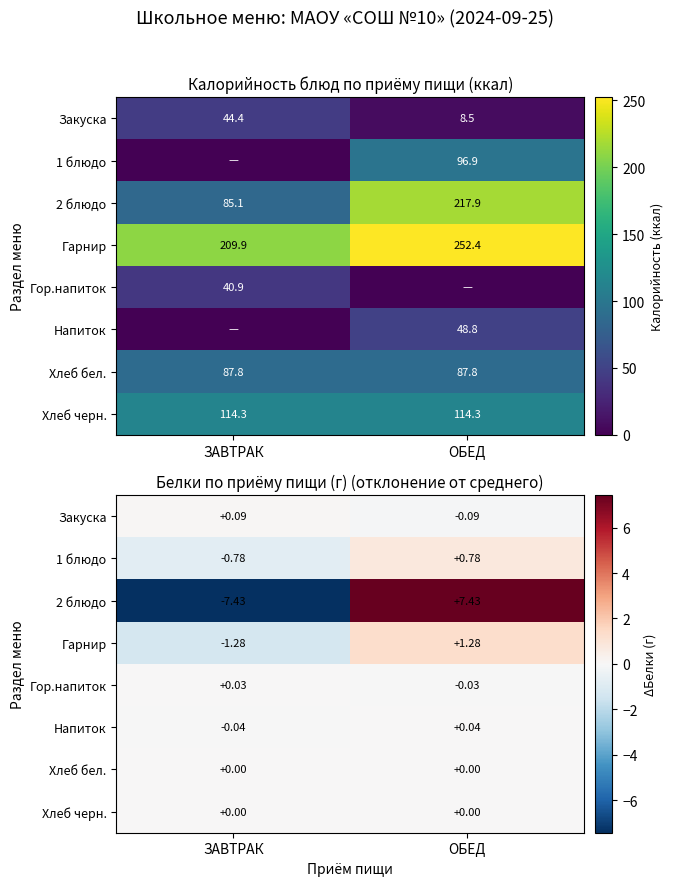

What is the approximate value of Гарнир at ЗАВТРАК?

-1.3